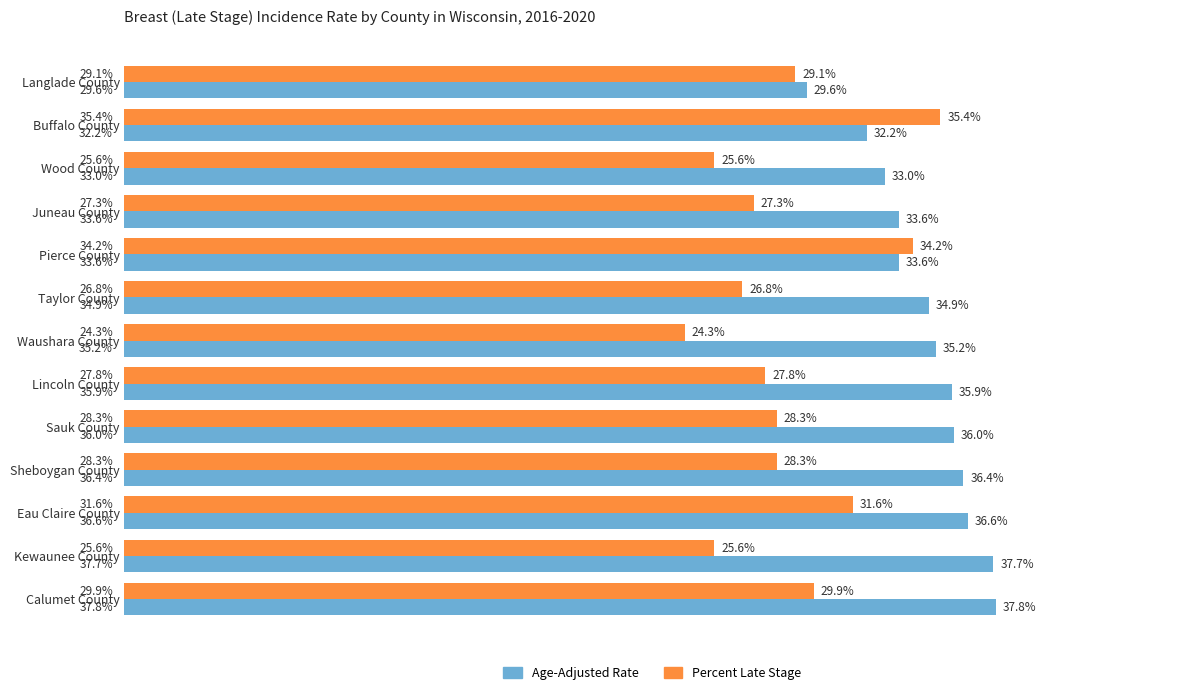

At which category does the chart reach its minimum across all series?

Waushara County